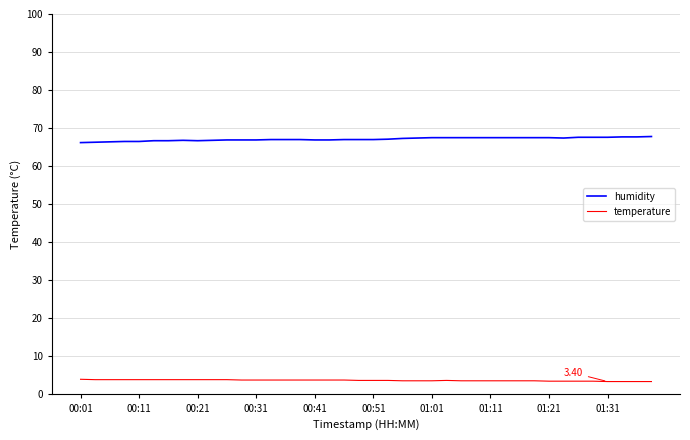

True or false: temperature and humidity cross at least once.

False